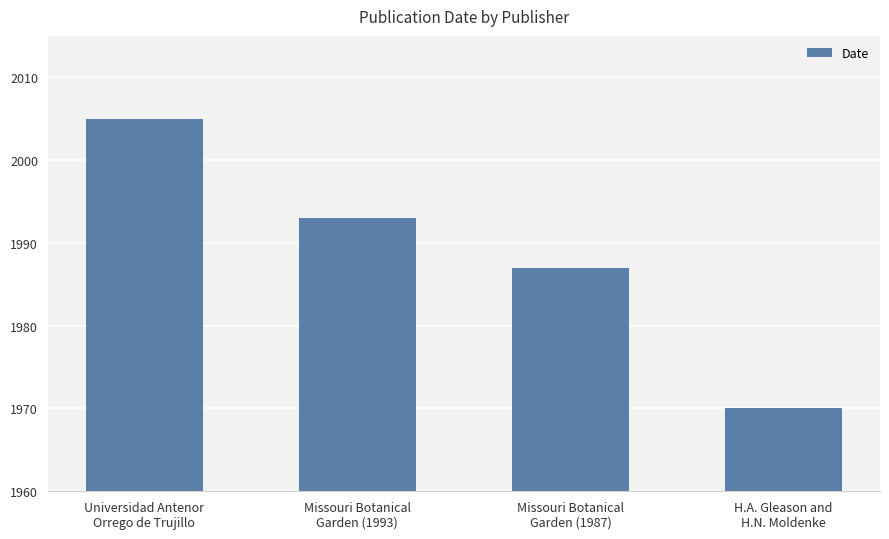

What is the approximate value at Missouri Botanical
Garden (1987), to the nearest 5?

1985